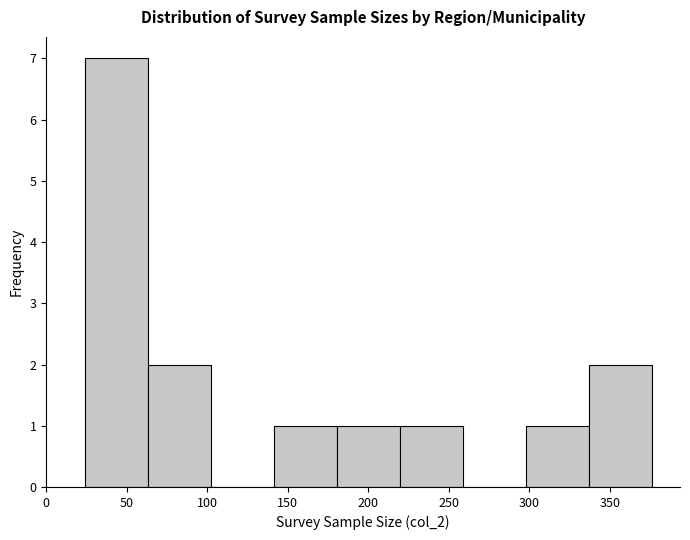

Reading left to right, transcribe this chart: for each bar, give the range it covers on the x-axis and its height. Neither the bar edges nor the heights are printed on the chart, so give them approximately, as read against the axes.

25 to 65: 7
65 to 100: 2
100 to 140: 0
140 to 180: 1
180 to 220: 1
220 to 260: 1
260 to 300: 0
300 to 335: 1
335 to 375: 2